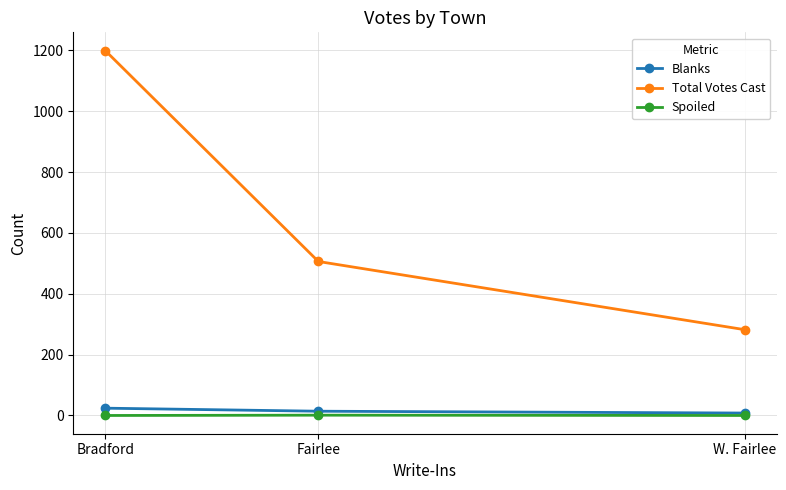

What is the spread (max minus min) of values at Bradford?

1199